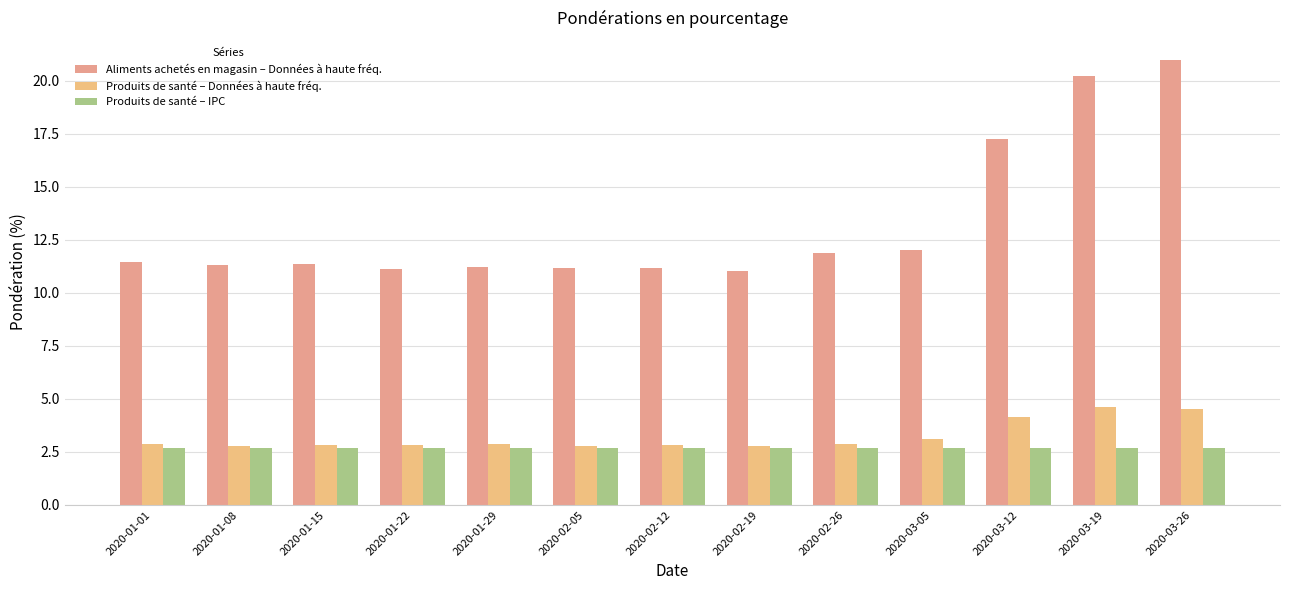

Reading right to left, transcribe all the data shown in this chart.

Aliments achetés en magasin – Données à haute fréq.: 21.0	20.2	17.2	12.0	11.9	11.0	11.2	11.2	11.2	11.1	11.4	11.3	11.4
Produits de santé – Données à haute fréq.: 4.5	4.6	4.2	3.1	2.9	2.8	2.8	2.8	2.9	2.8	2.8	2.8	2.9
Produits de santé – IPC: 2.7	2.7	2.7	2.7	2.7	2.7	2.7	2.7	2.7	2.7	2.7	2.7	2.7